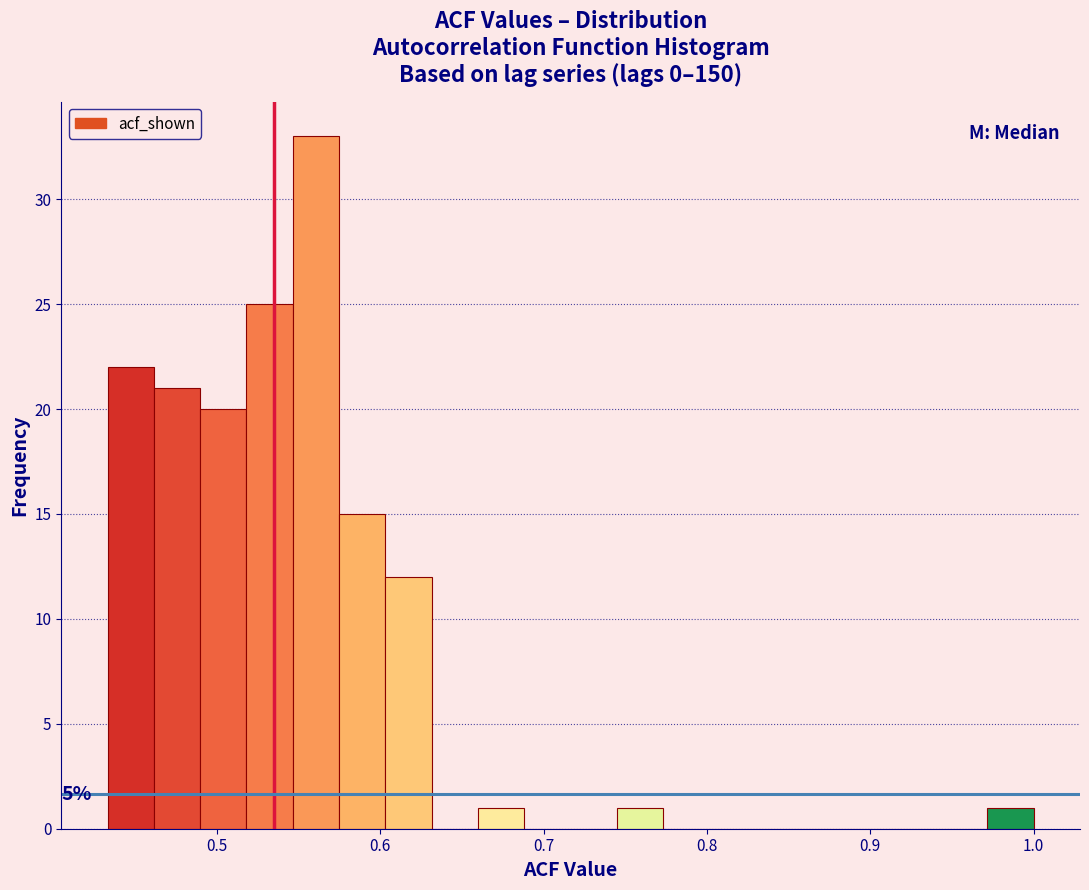

Around what value on the x-axis is the tallest bar? Give the approximate position of its centre, as read against the axis.

0.56